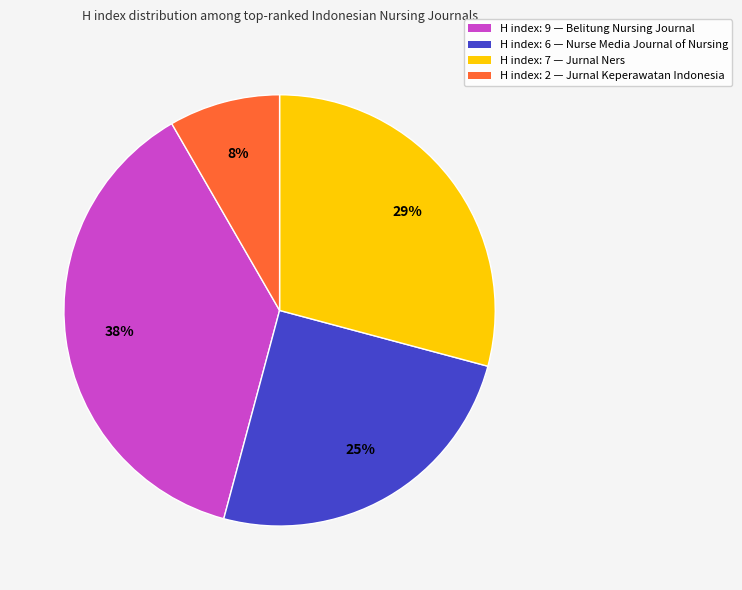

What is the ratio of the value at H index: 7 — Jurnal Ners to the value at H index: 9 — Belitung Nursing Journal?

0.8